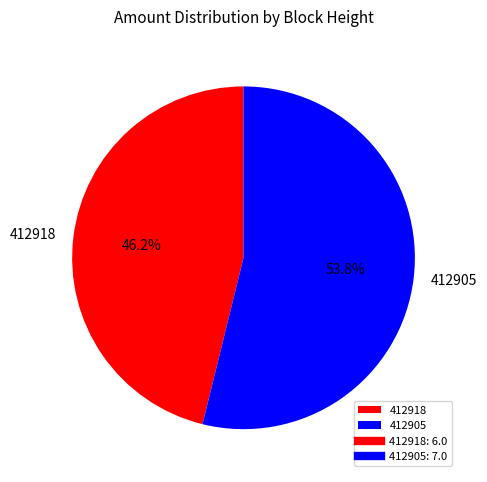

Combined, what portion of the pie is 412905 and 412918?

100.0%